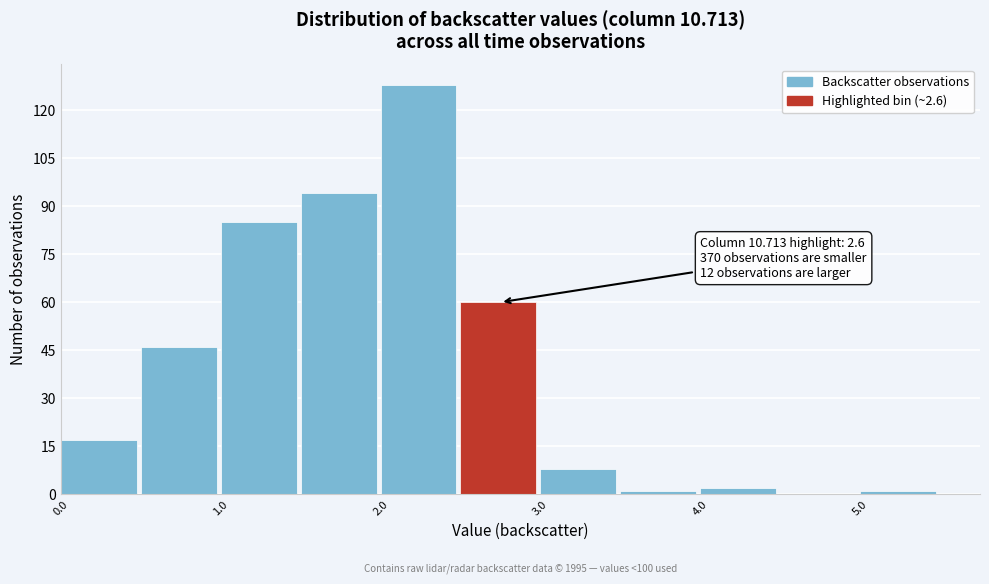

Which range on the x-axis has the tallest bar?

2.0 to 2.5